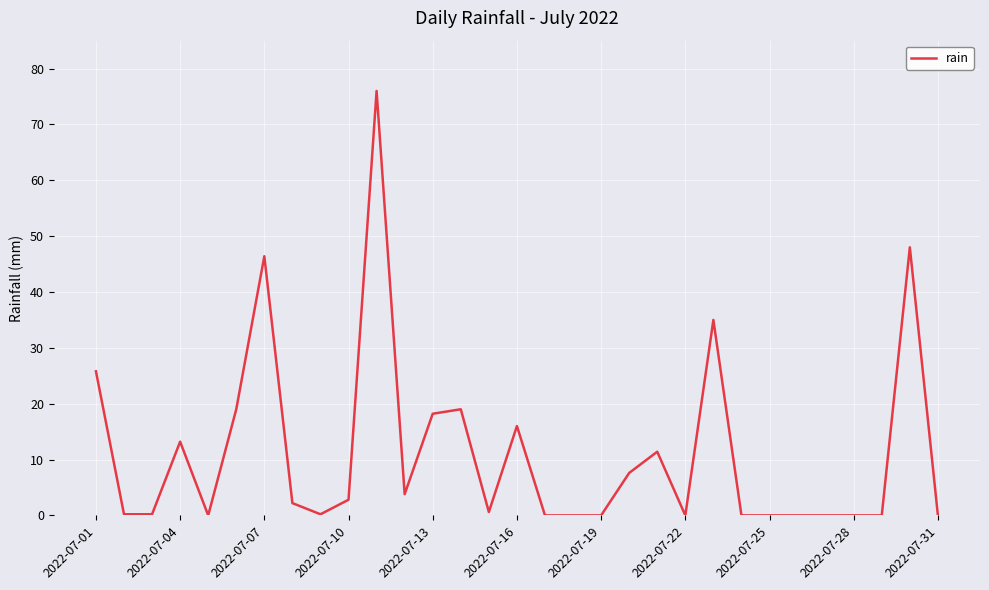

What is the greatest value displayed?

76.0